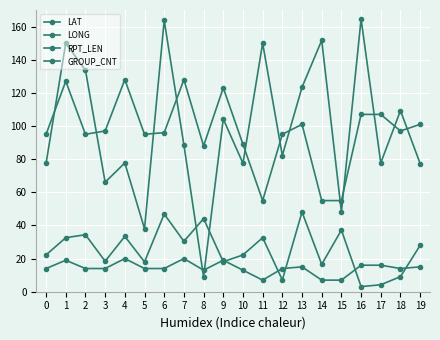

Does the chart have visible grid lines?

Yes